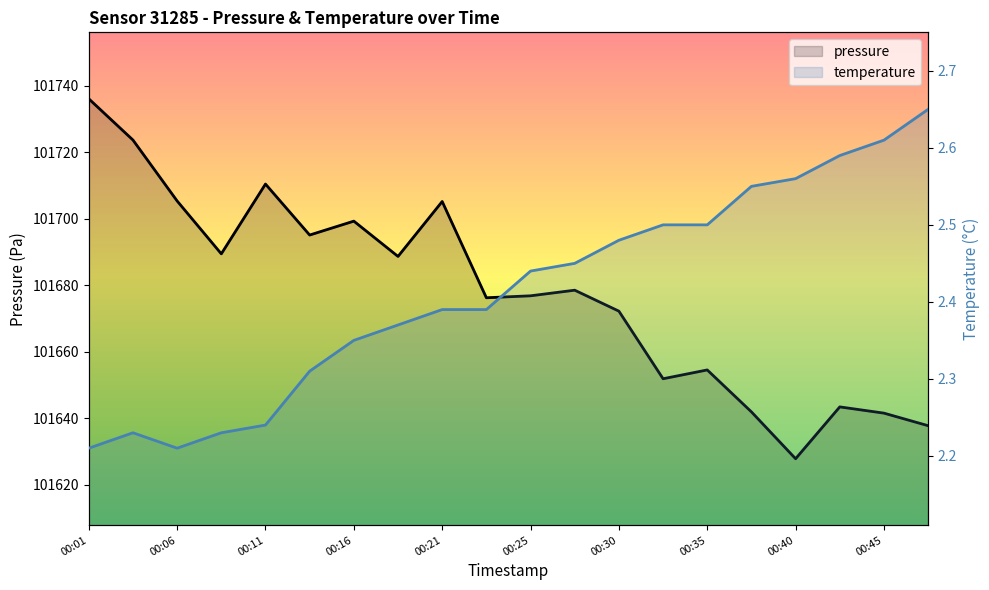

True or false: pressure and temperature cross at least once.

False